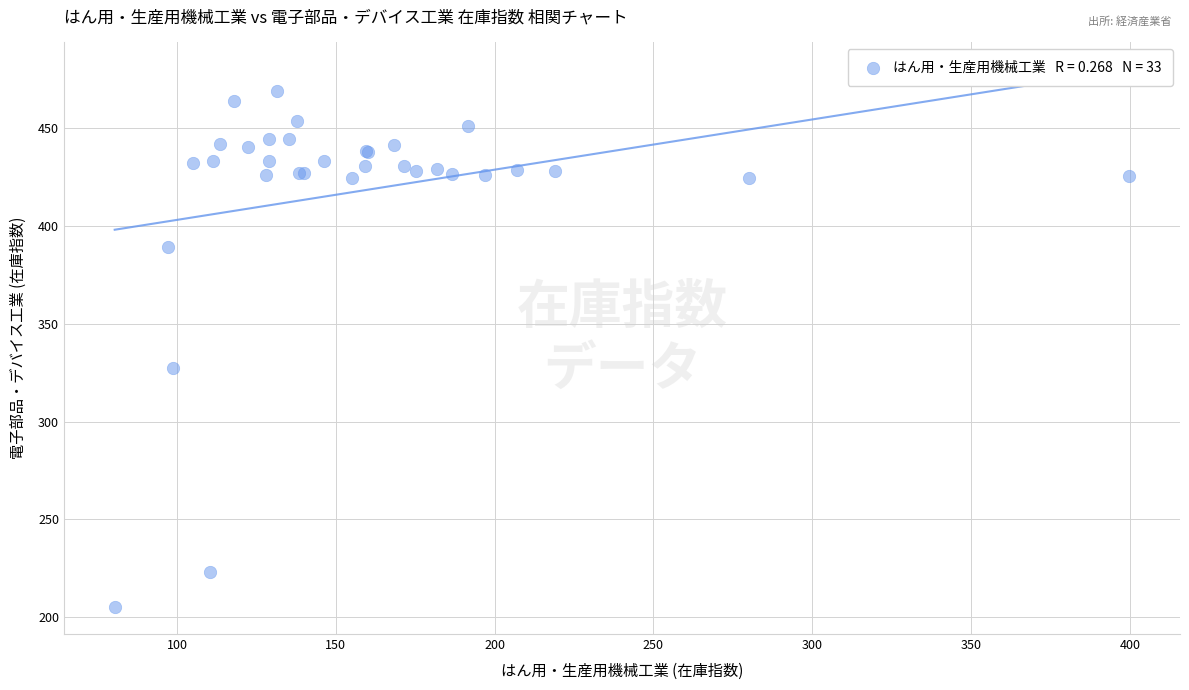

What Y value in the scatter plot is closest to 337?

327.6